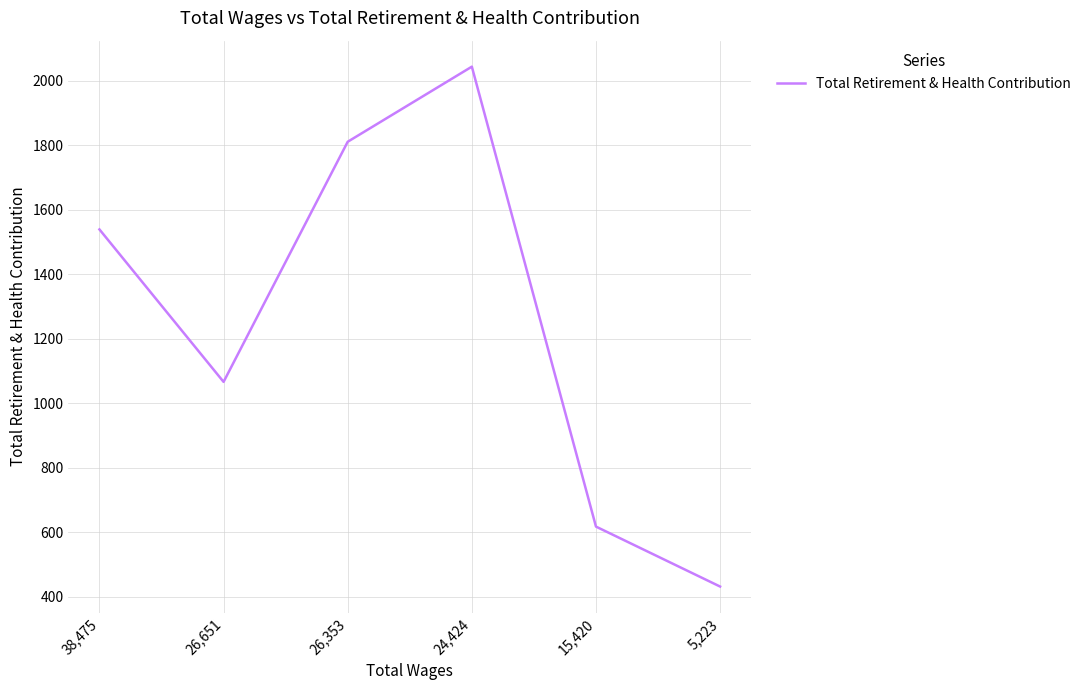

True or false: the data shows 431 at 5,223.

True